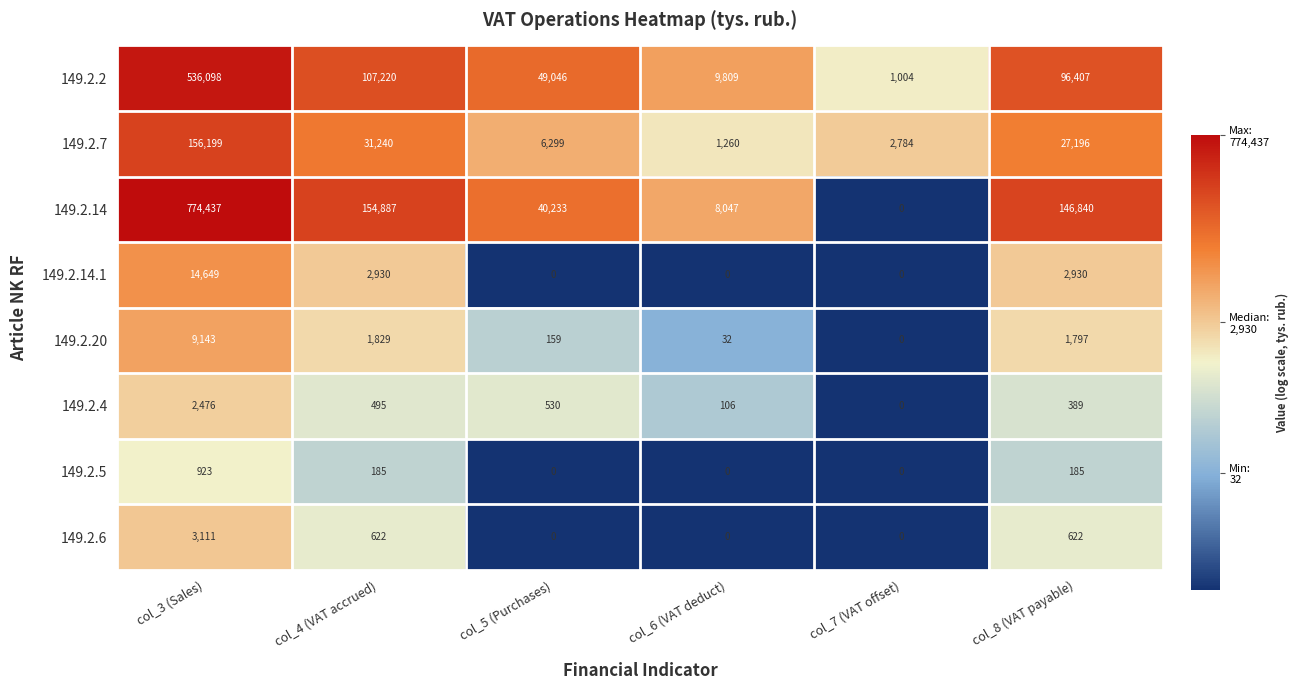

How many positive values does the 149.2.6 series have?

3